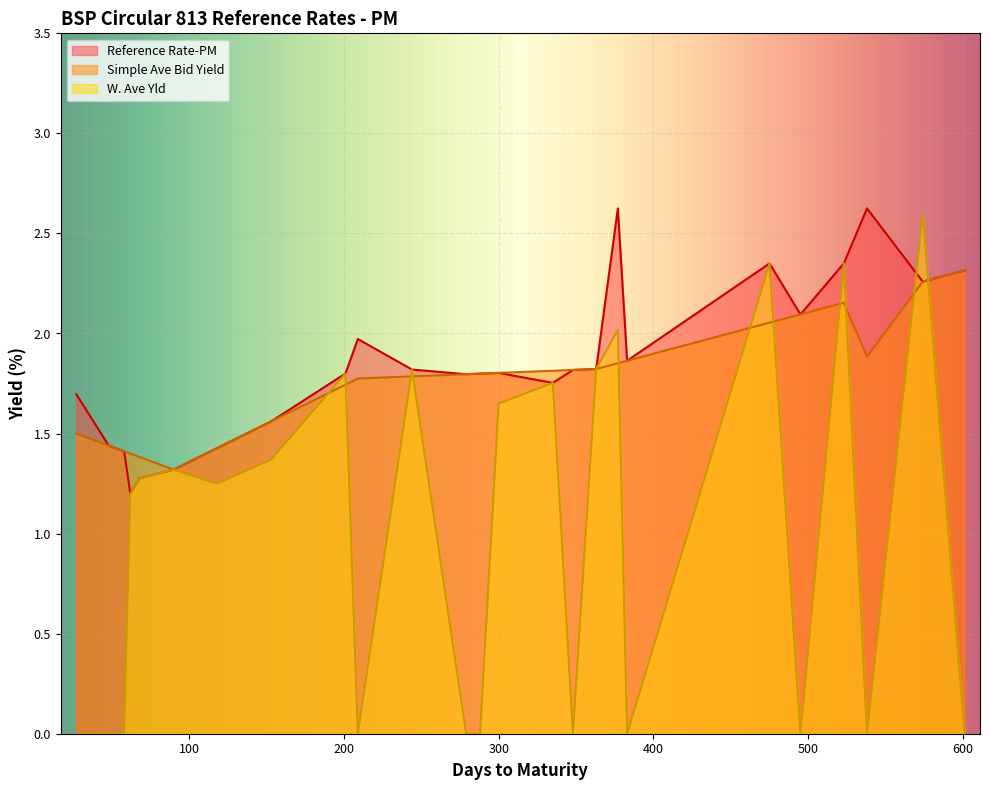

Reading right to left, extract all data points from this chart.

Reference Rate-PM: 2.3	2.3	2.6	2.4	2.1	2.4	1.9	2.6	1.8	1.8	1.8	1.8	1.8	1.8	1.8	2.0	1.8	1.6	1.4	1.3	1.3	1.2	1.4	1.4	1.7
Simple Ave Bid Yield: 2.3	2.3	1.9	2.2	2.1	2.1	1.9	1.9	1.8	1.8	1.8	1.8	1.8	1.8	1.8	1.8	1.7	1.6	1.4	1.3	1.4	1.4	1.4	1.4	1.5
W. Ave Yld: 0.0	2.6	0.0	2.4	0.0	2.4	0.0	2.0	1.8	0.0	1.8	1.6	0.0	0.0	1.8	0.0	1.8	1.4	1.2	1.3	1.3	1.2	0.0	0.0	0.0